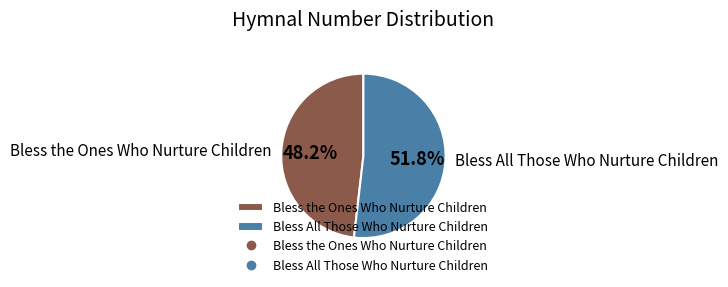

Combined, do Bless All Those Who Nurture Children and Bless the Ones Who Nurture Children account for over 50%?

Yes